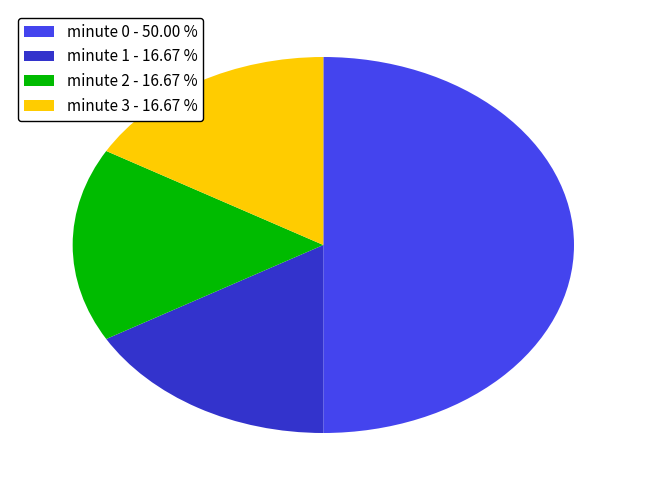

How many segments does this pie chart have?

4